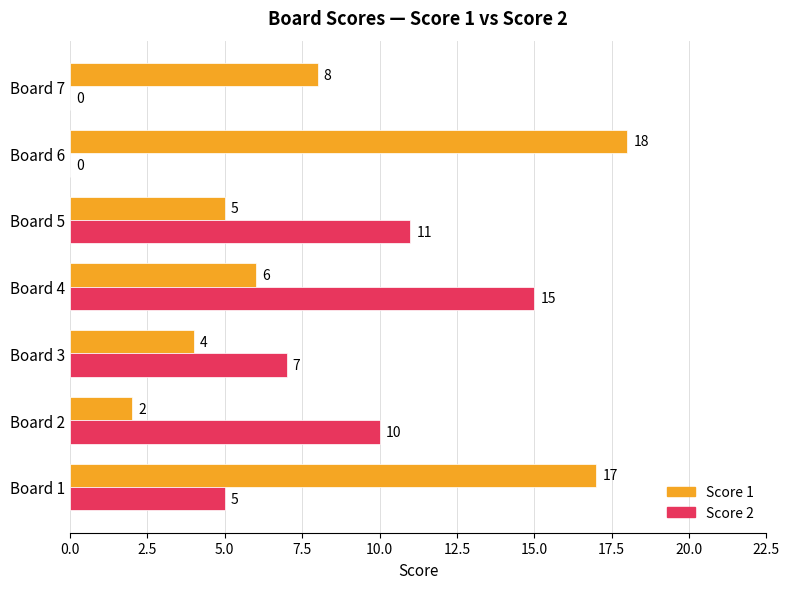

Which category has the highest value across all series?

Board 6